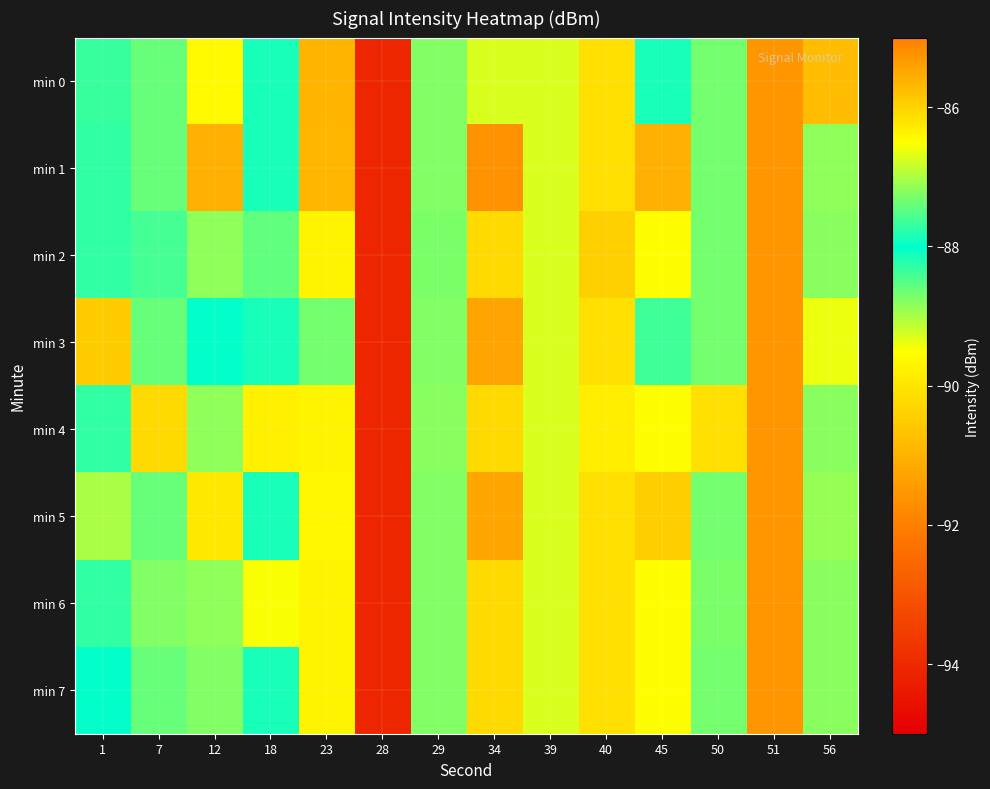

Rank the series at 56 from lowest to highest value.

min 0, min 5, min 1, min 2, min 4, min 6, min 7, min 3